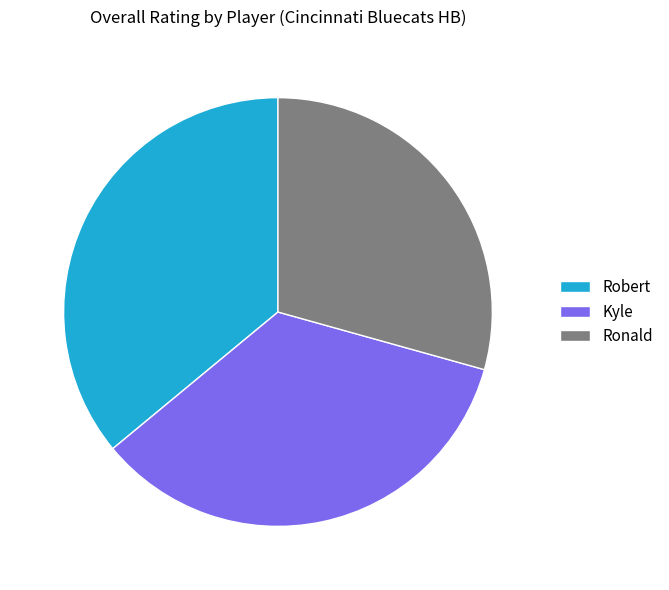

Which category has the smallest portion of the pie?

Ronald